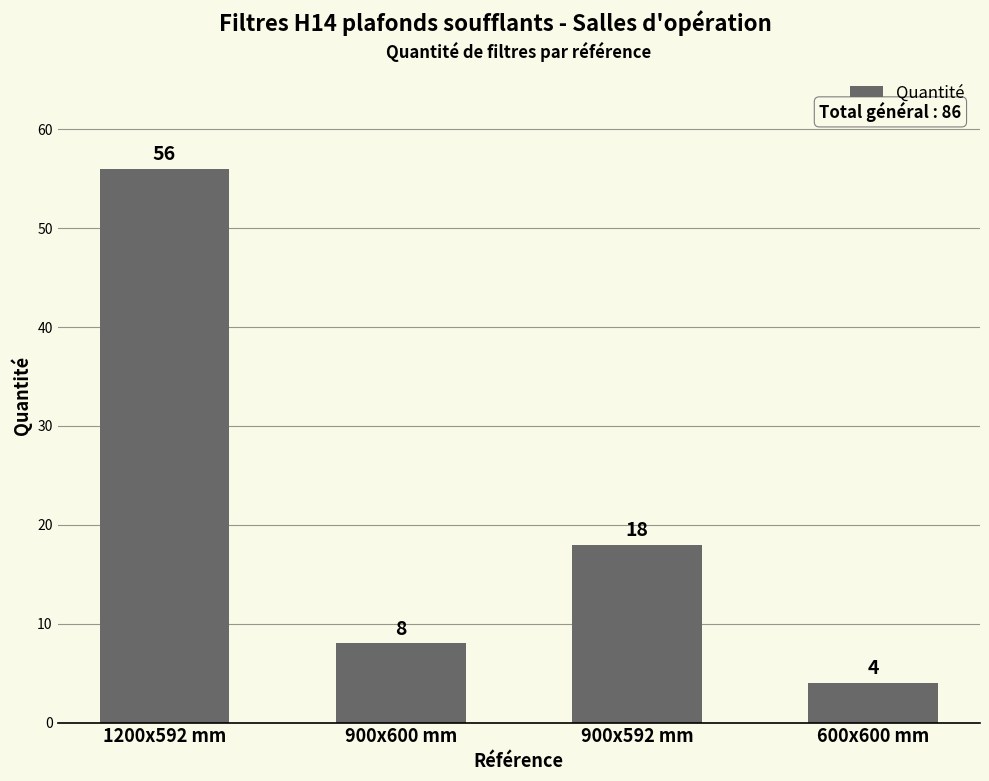

What is the difference between the maximum and minimum values?

52